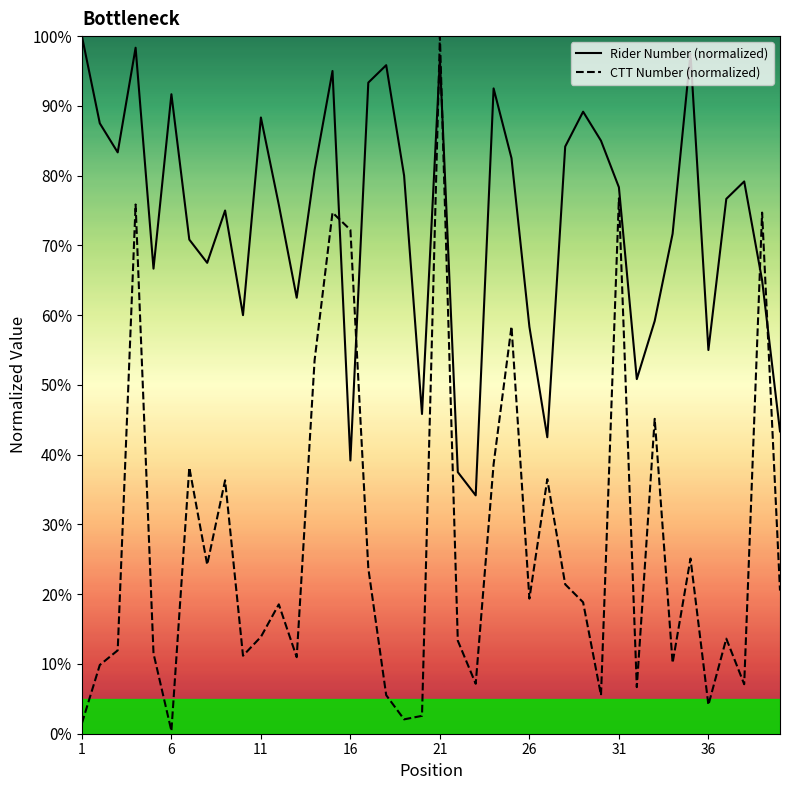

Is this an area chart (filled region under the line)?

No